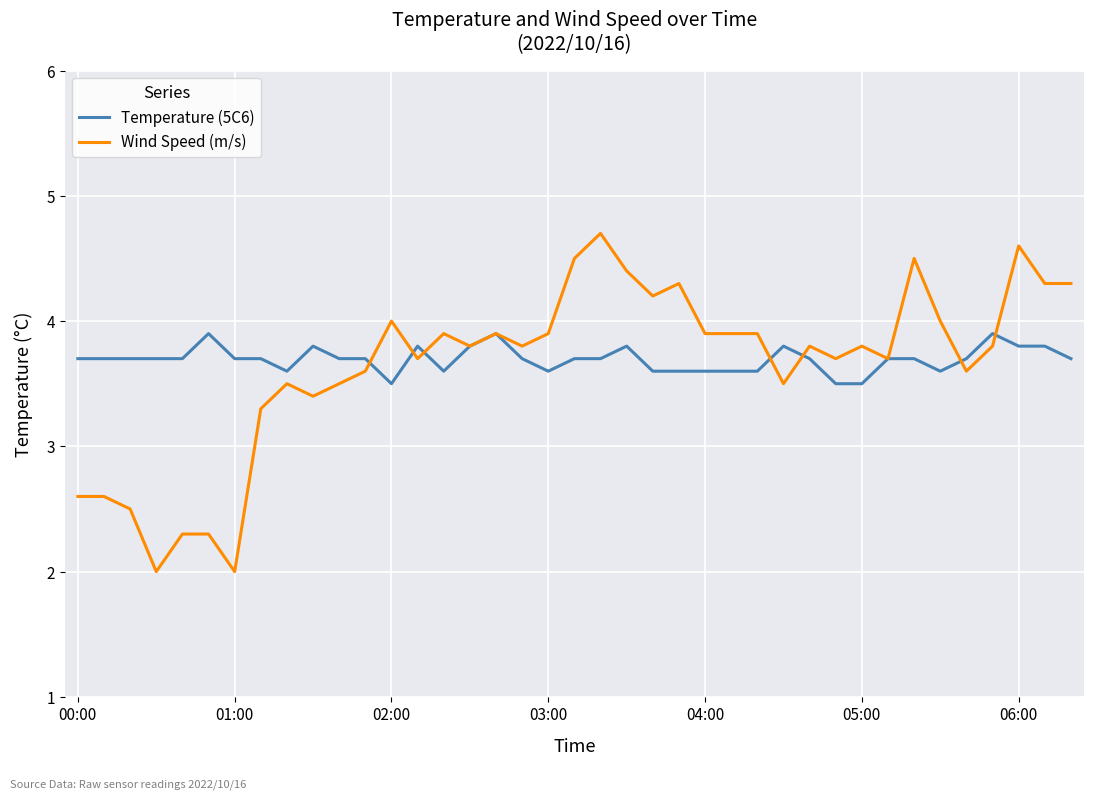

Which series has the widest spread of values?

Wind Speed (m/s)